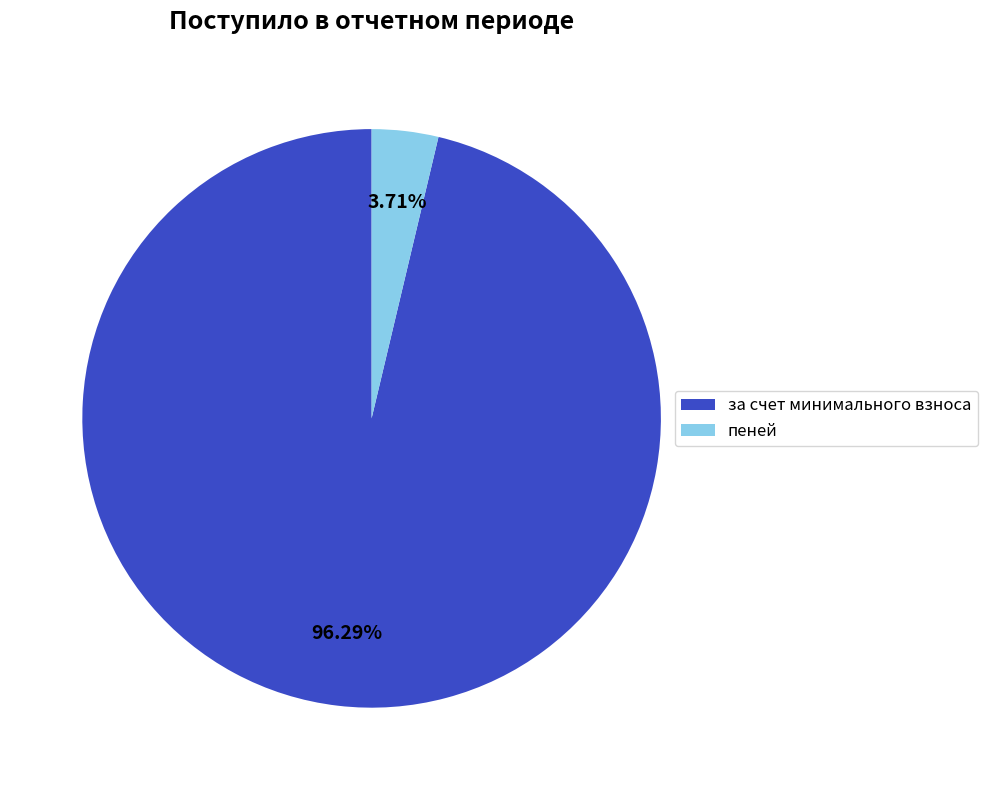

How many segments does this pie chart have?

2